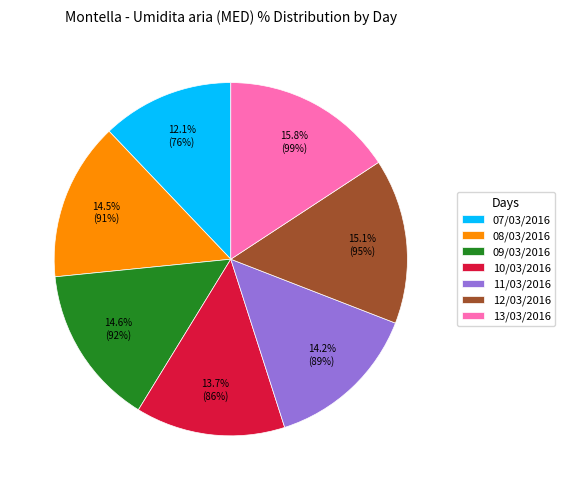

To the nearest percent, what percentage of the pie is 13/03/2016?

16%